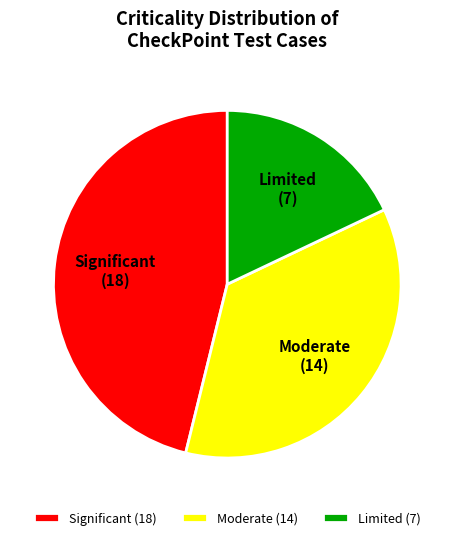

Combined, do Moderate and Limited account for over 50%?

Yes